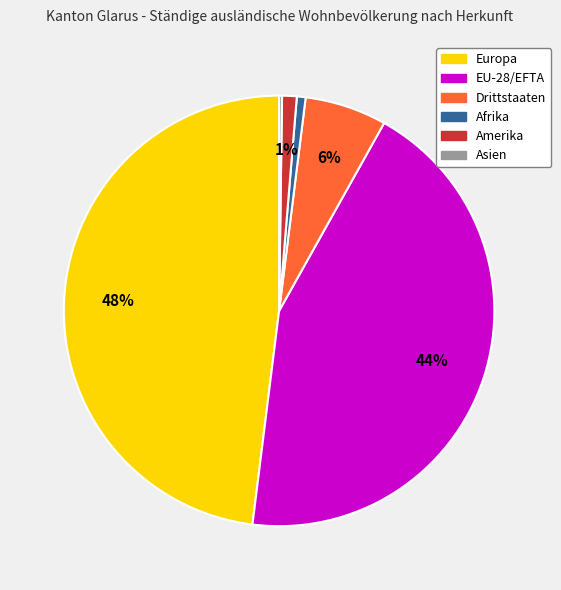

To the nearest percent, what is the difference between the largest and smallest slice percentages?

48%